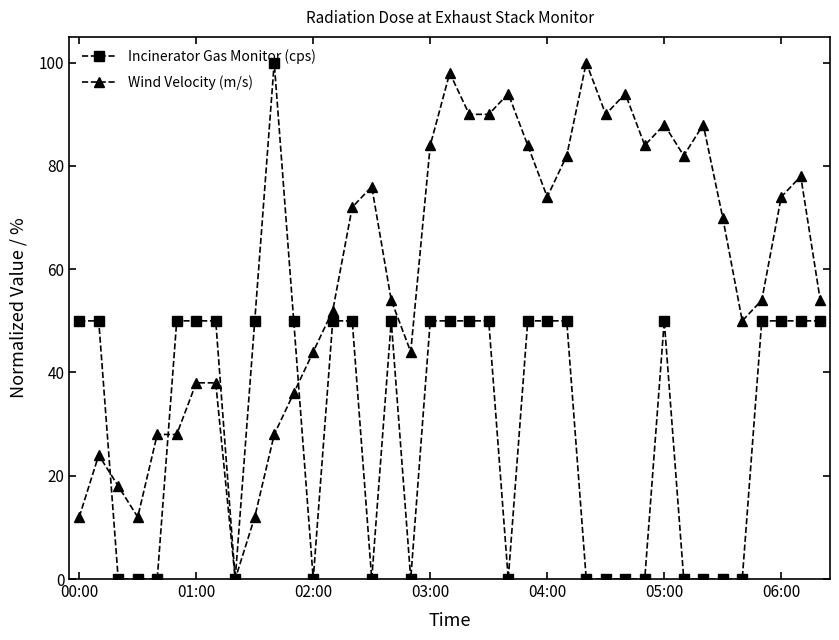

True or false: Incinerator Gas Monitor (cps) has more than 0 interior local peaks.

True